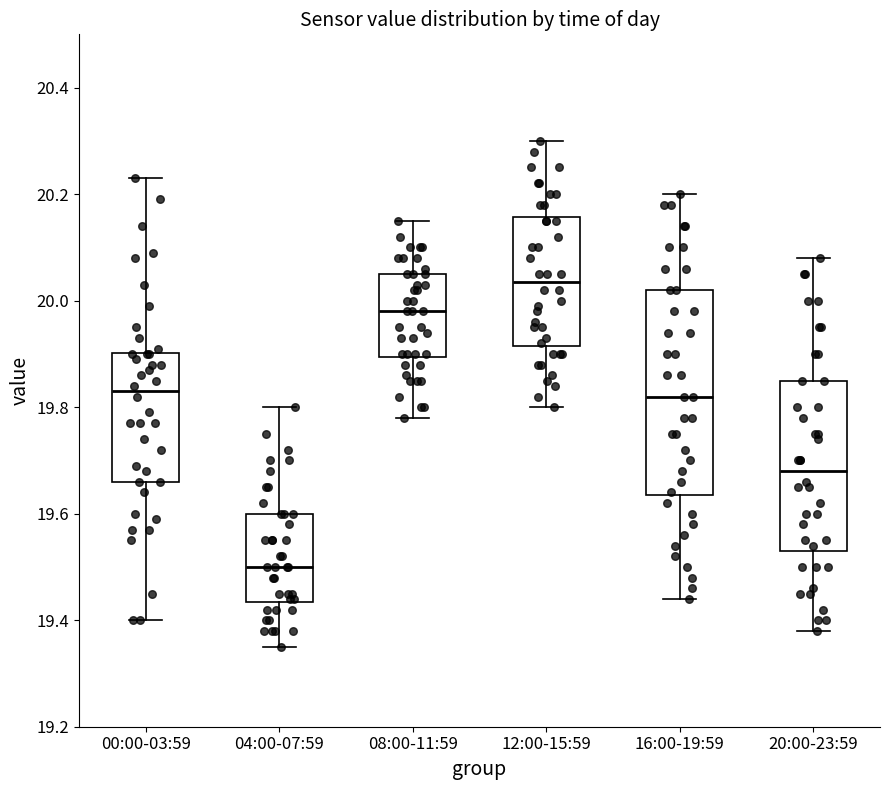

Where is the upper edge of the box for 04:00-07:59 on the y-axis? The values are not printed on the chart, so give them approximately, as read against the axis.

19.60